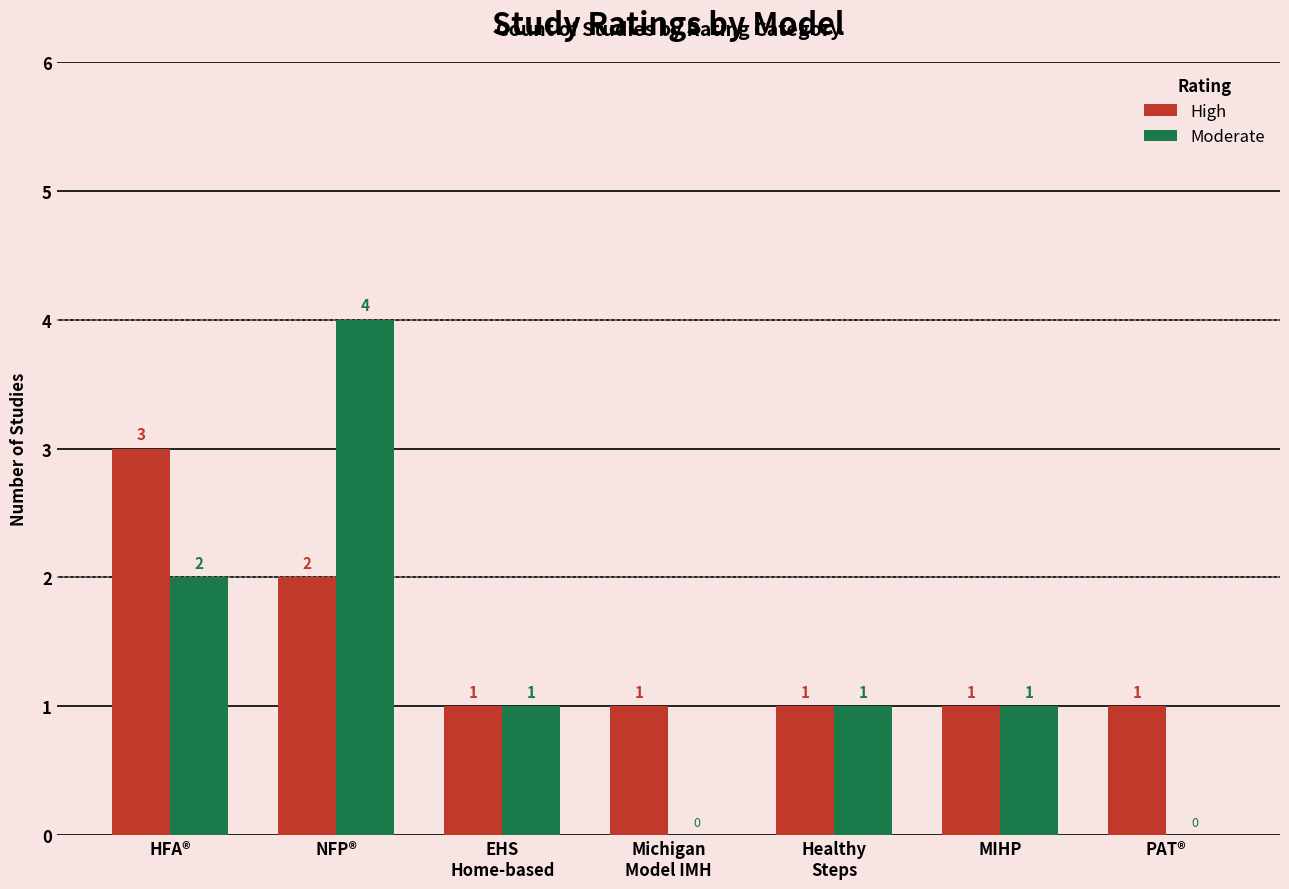

What is the sum of all Moderate values?

9